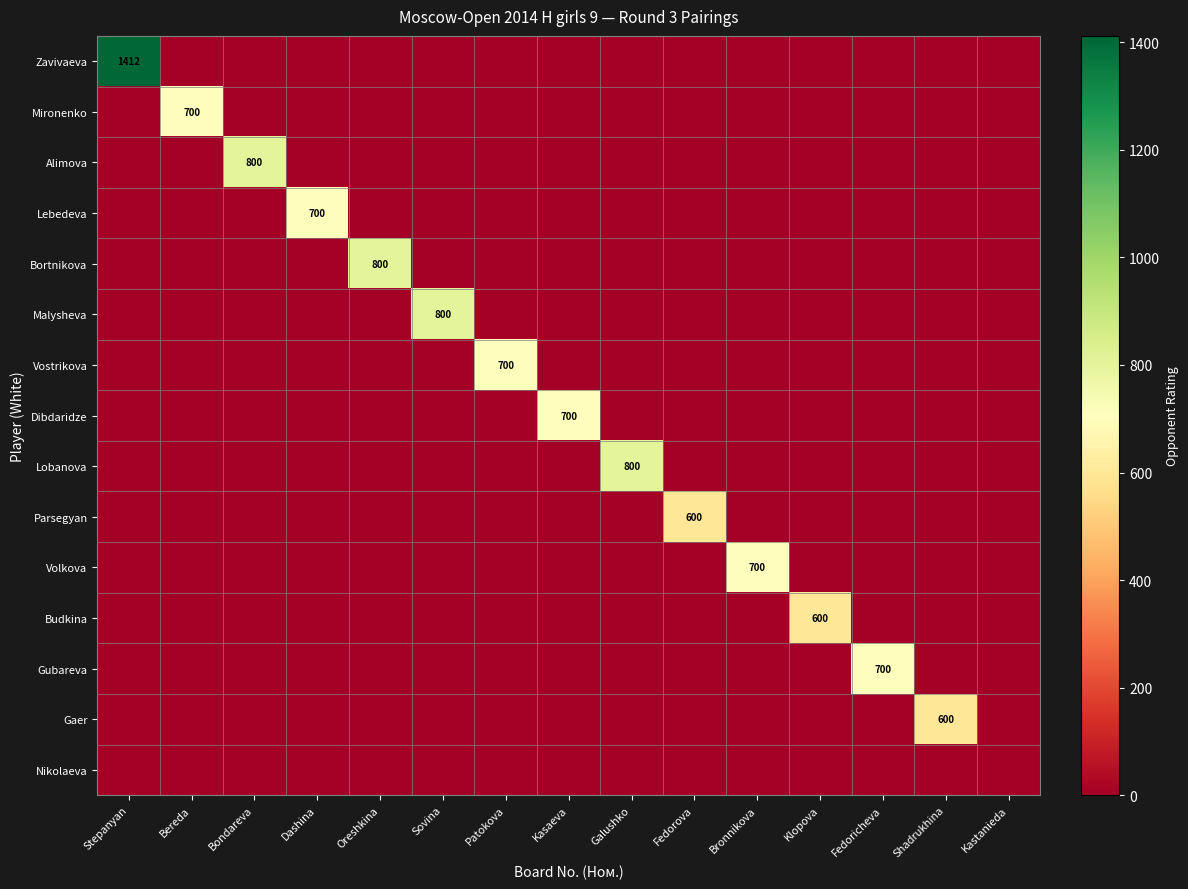

List the labels in order of Lebedeva value, largest first.

Dashina, Stepanyan, Bereda, Bondareva, Oreshkina, Sovina, Patokova, Kasaeva, Galushko, Fedorova, Bronnikova, Klopova, Fedoricheva, Shadrukhina, Kastanieda